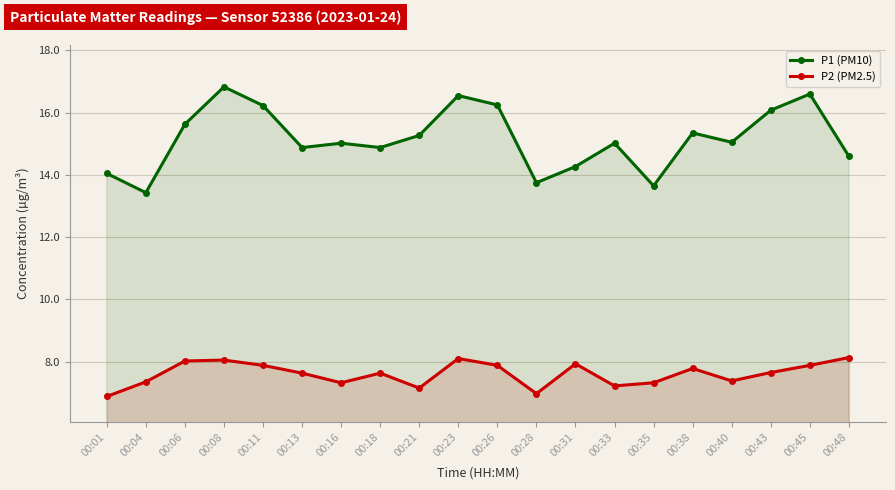

Is it true that P2 (PM2.5) equals 3.7 at 00:48?

False